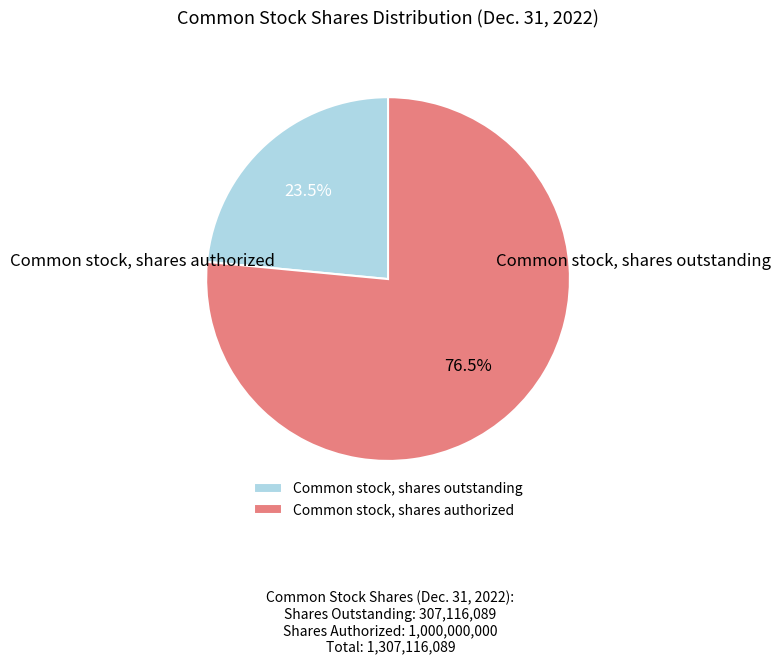

Which slice is the smallest?

Common stock, shares outstanding